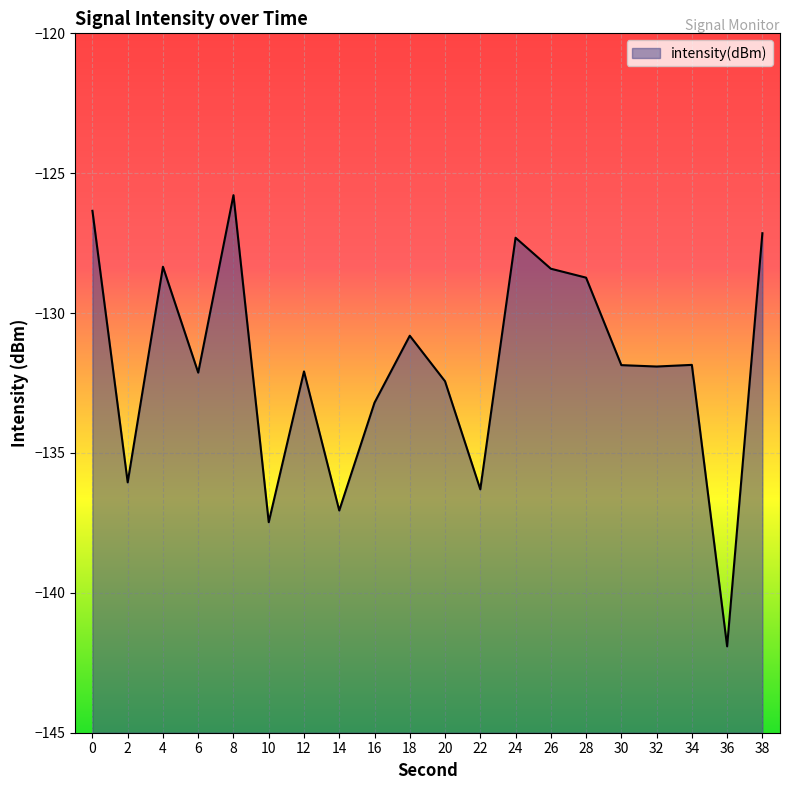

Is it true that the value at 0 is -208.3?

False